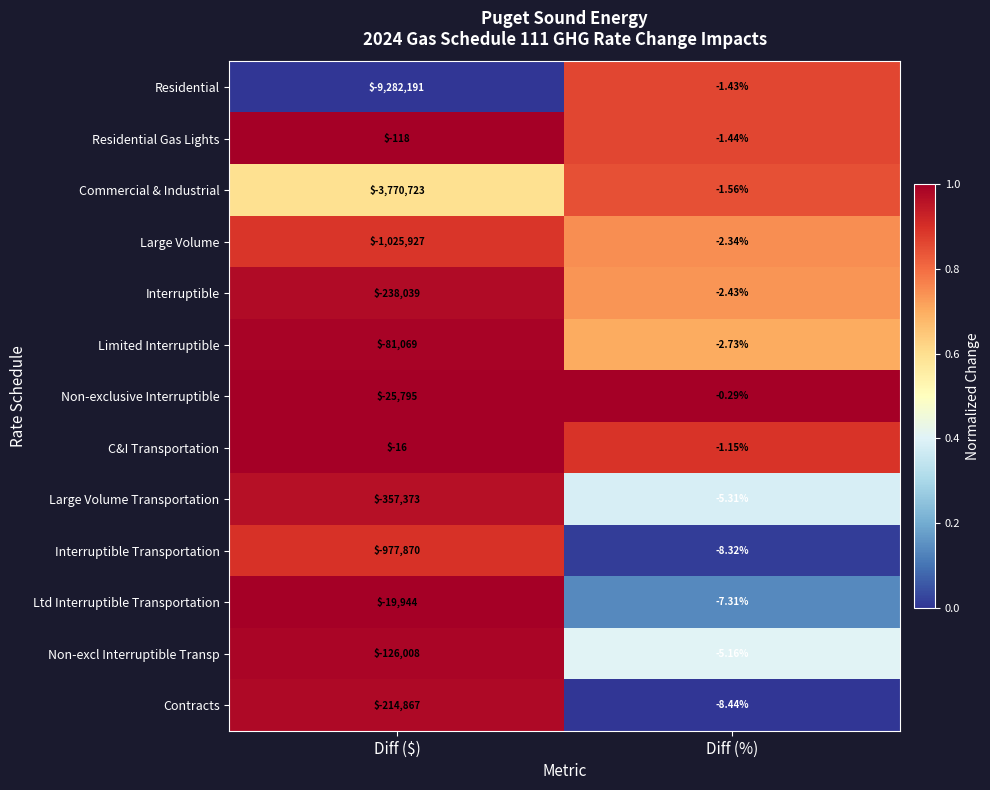

At Diff (%), list the series in order from smallest to largest.

Contracts, Interruptible Transportation, Ltd Interruptible Transportation, Large Volume Transportation, Non-excl Interruptible Transp, Limited Interruptible, Interruptible, Large Volume, Commercial & Industrial, Residential Gas Lights, Residential, C&I Transportation, Non-exclusive Interruptible